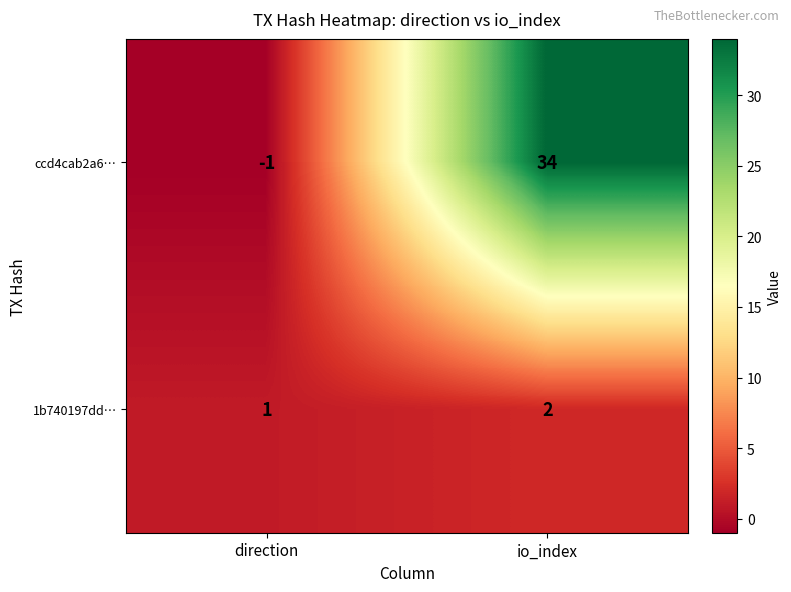

What is the minimum value shown in the chart?

-1